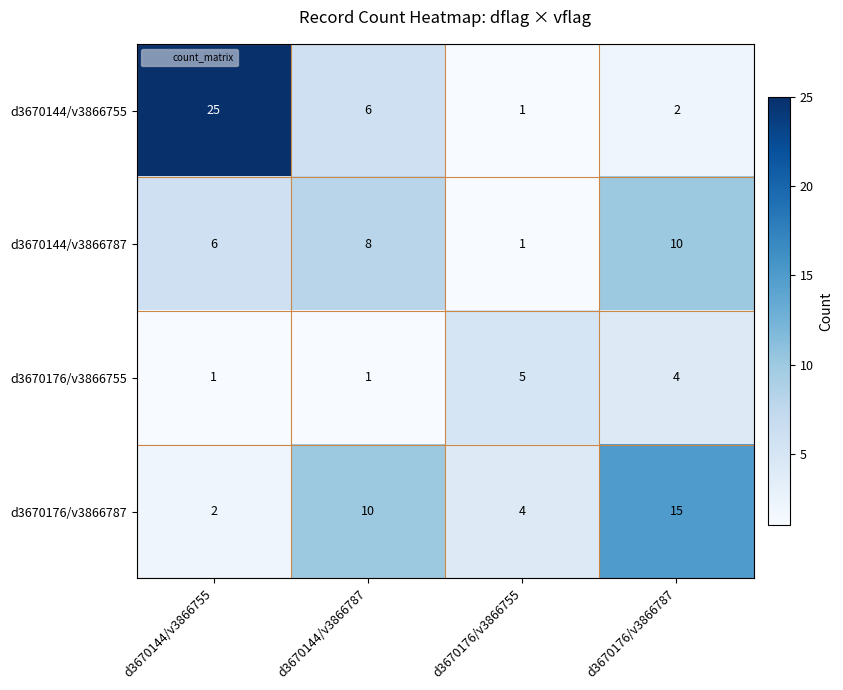

Rank the series at d3670176/v3866787 from highest to lowest value.

d3670176/v3866787, d3670144/v3866787, d3670176/v3866755, d3670144/v3866755